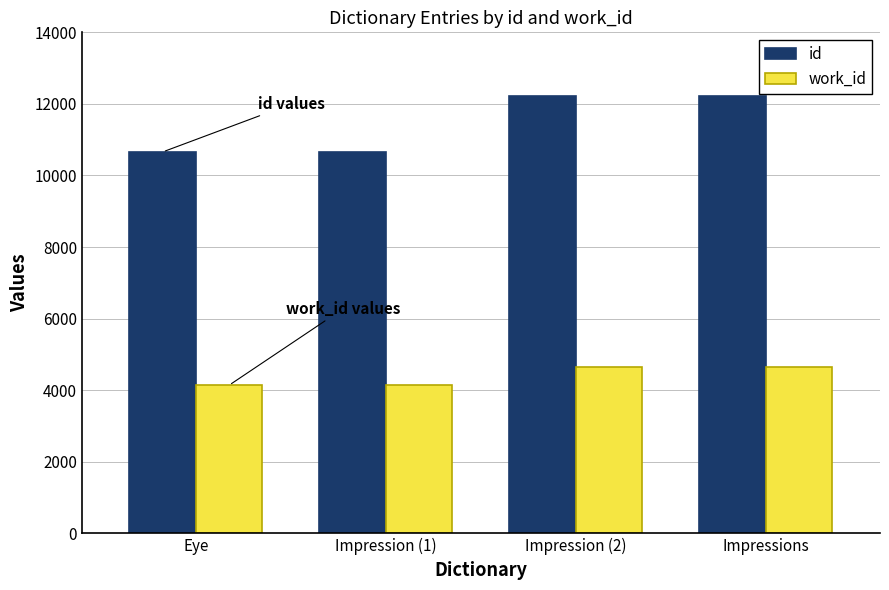

Read the id value at Impressions, to the nearest 10.

12220